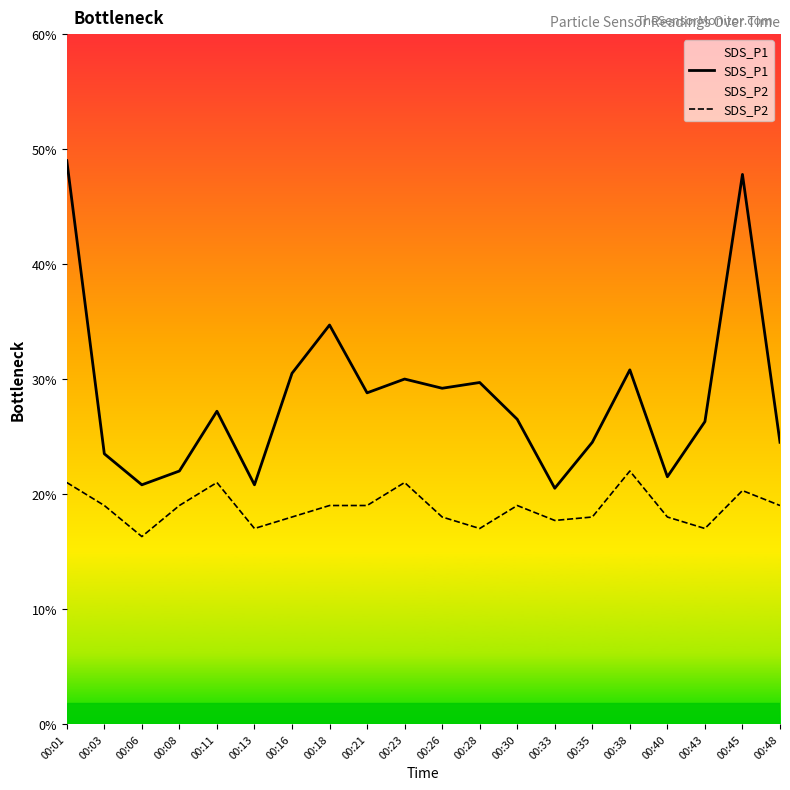

Is it true that SDS_P2 equals 3.3 at 00:08?

False